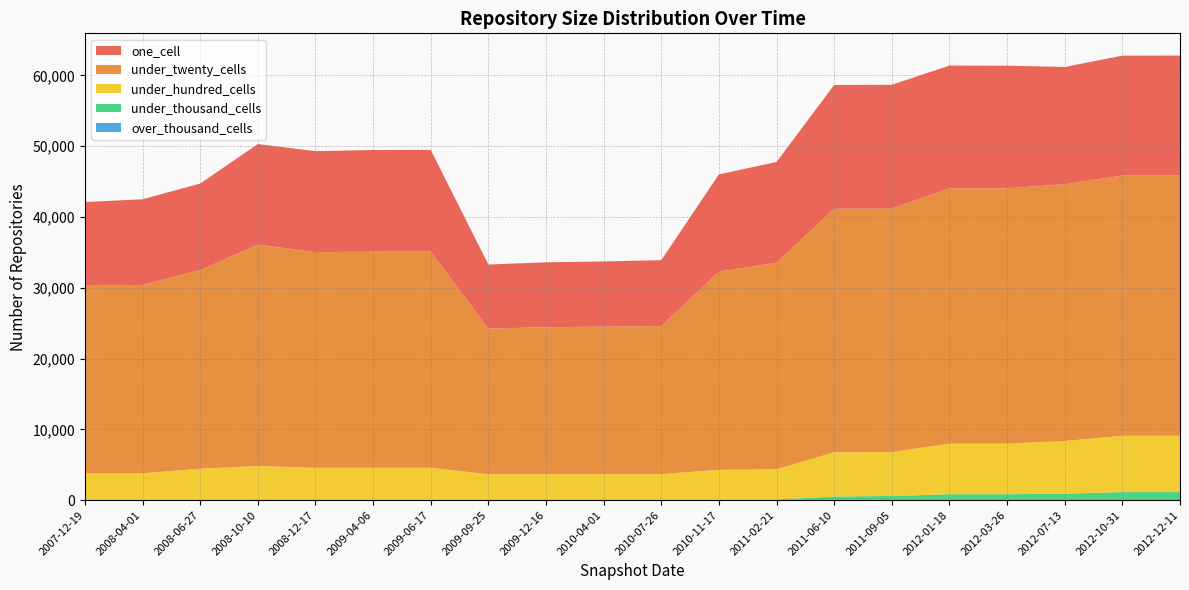

Reading left to right, extract all data points from this chart.

one_cell: 11823	12101	12222	14212	14260	14360	14372	9049	9165	9215	9304	13720	14236	17489	17494	17324	17321	16558	16932	16938
under_twenty_cells: 26498	26602	28055	31266	30465	30517	30529	20578	20760	20830	20919	28007	29170	34401	34393	36070	36059	36283	36764	36770
under_hundred_cells: 3712	3719	4357	4731	4486	4496	4496	3583	3595	3597	3602	4193	4280	6246	6199	7155	7155	7428	7954	7955
under_thousand_cells: 82	82	88	97	89	89	89	79	79	79	79	93	92	516	591	838	838	926	1141	1141
over_thousand_cells: 0	0	0	0	0	0	0	0	0	0	0	0	0	0	0	0	0	0	0	0